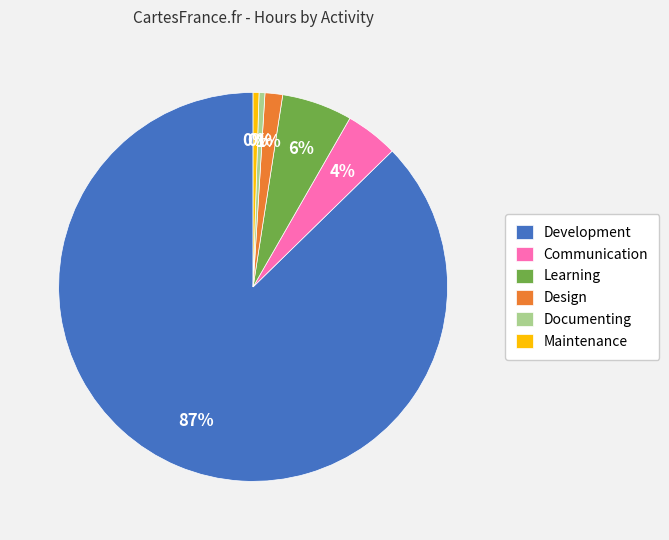

To the nearest percent, what is the combined percentage of Maintenance and Learning?

6%